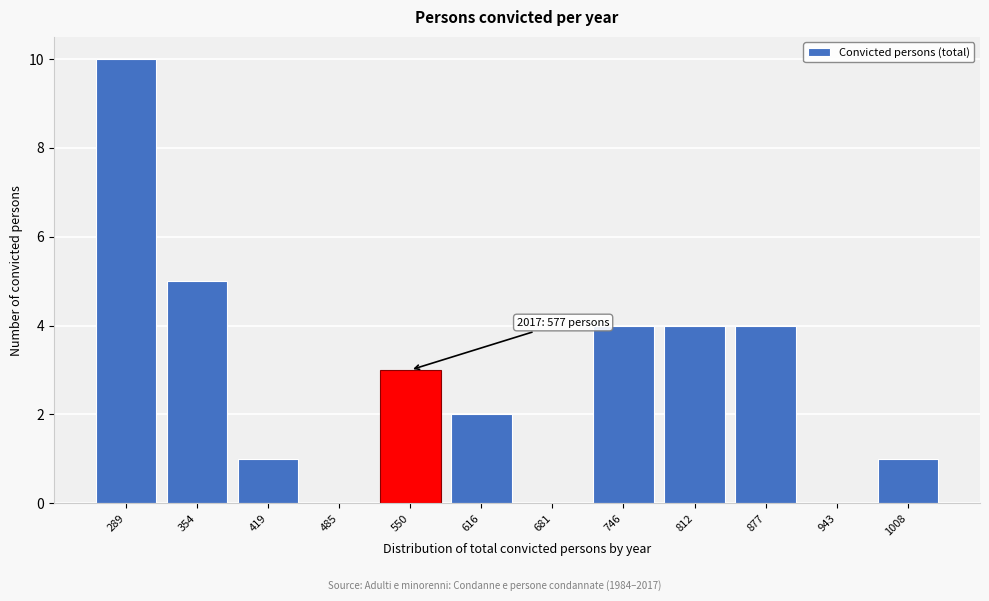

Reading right to left, list all the values displayed in this chart.

1008=1	943=0	877=4	812=4	746=4	681=0	616=2	550=3	485=0	419=1	354=5	289=10